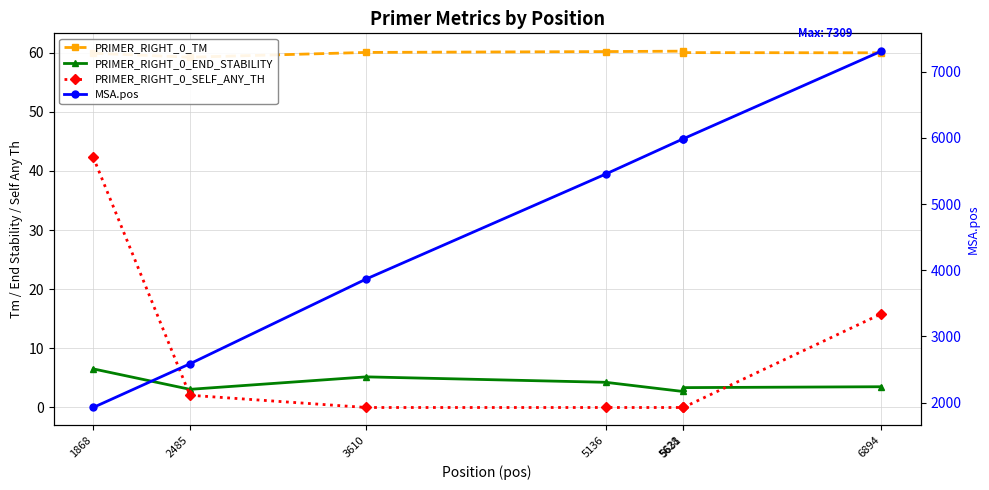

Read the MSA.pos value at 1868.

1926.0